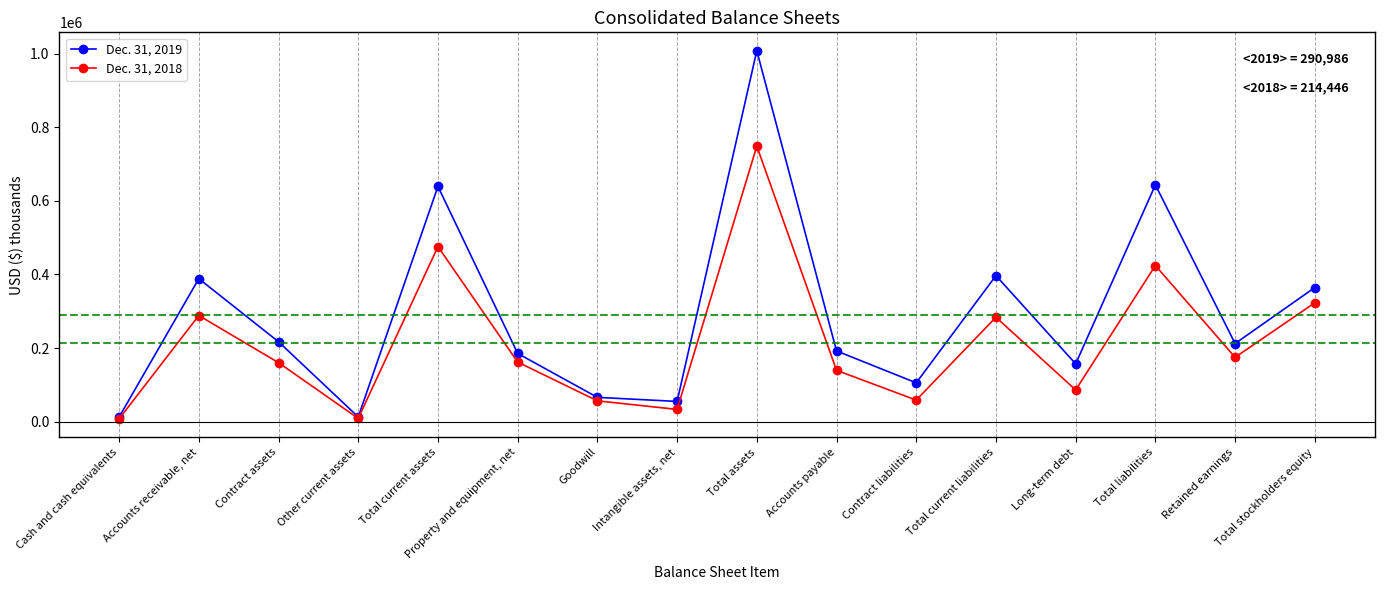

What is the difference between the Dec. 31, 2019 values at Total stockholders equity and Total liabilities?

278925